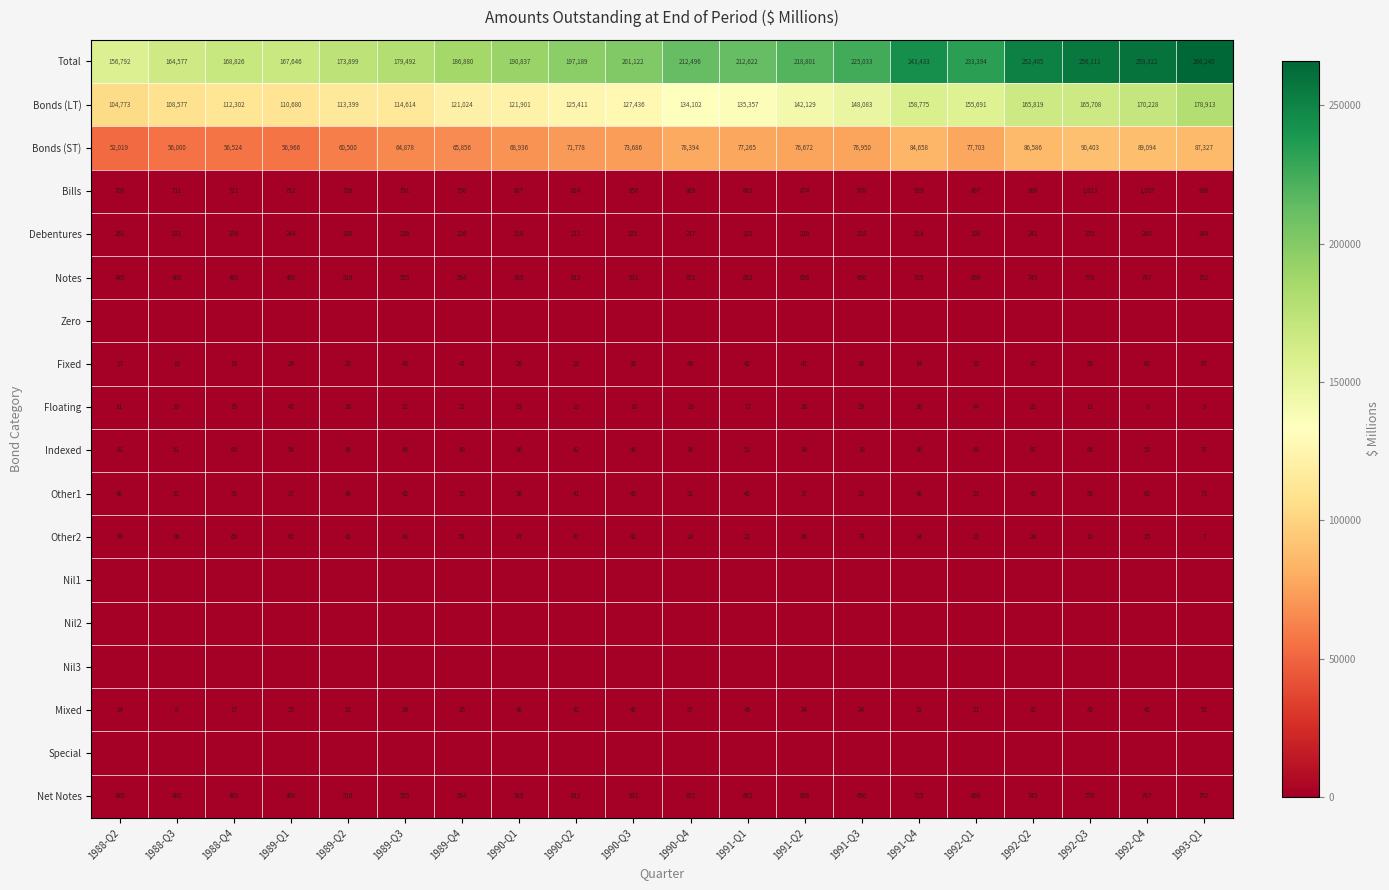

What is the difference between the highest and lowest values at 1988-Q4?

168826